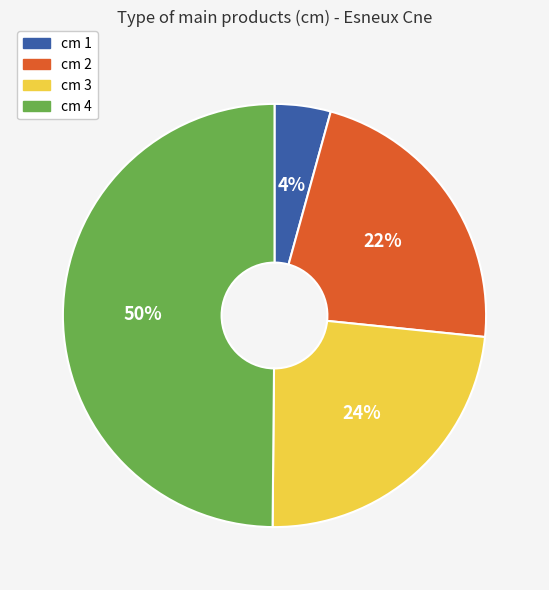

True or false: cm 3 accounts for 24% of the total.

True